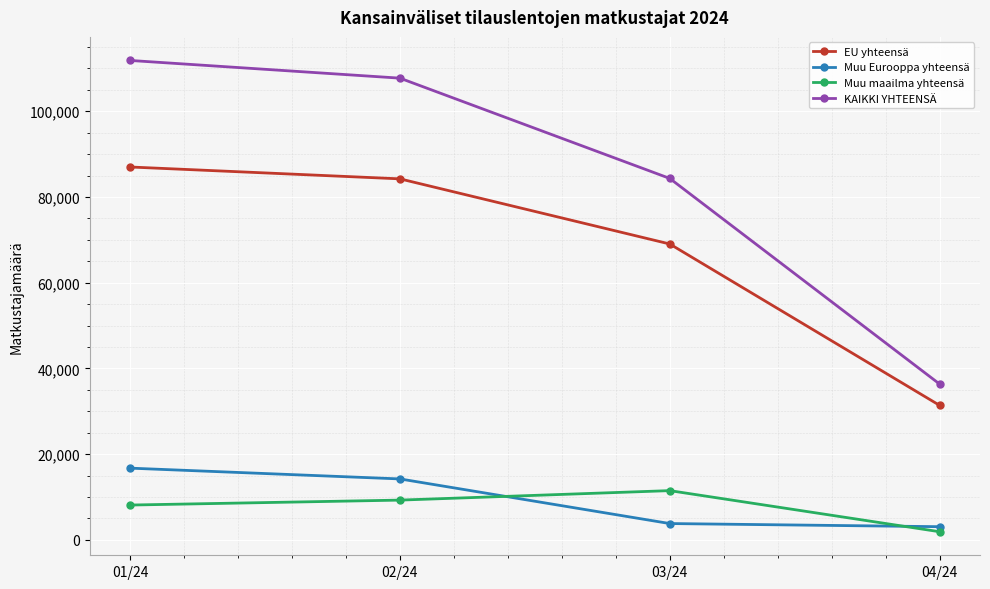

Between 03/24 and 04/24, which series saw the biggest shift?

KAIKKI YHTEENSÄ